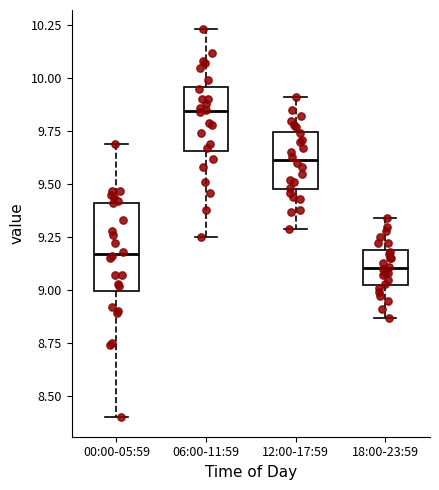

Reading left to right, read every box against the y-axis: the position of its median line, the range the box covers, and the ends of its whiskers. The values are not printed on the chart, so give them approximately, as read against the axis.

00:00-05:59: median 9.15, box 9.00 to 9.40, whiskers 8.40 to 9.70
06:00-11:59: median 9.85, box 9.65 to 9.95, whiskers 9.25 to 10.25
12:00-17:59: median 9.60, box 9.50 to 9.75, whiskers 9.30 to 9.90
18:00-23:59: median 9.10, box 9.05 to 9.20, whiskers 8.85 to 9.35